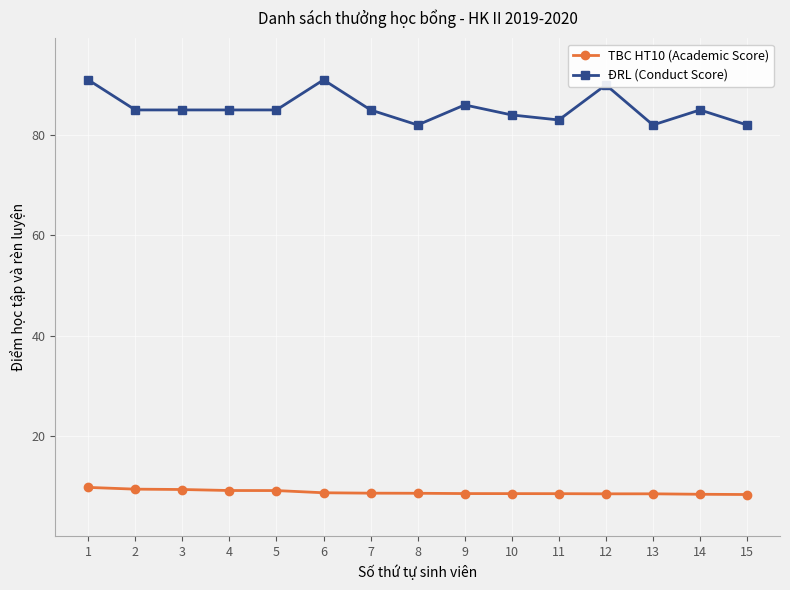

Count the number of data series in this chart.

2